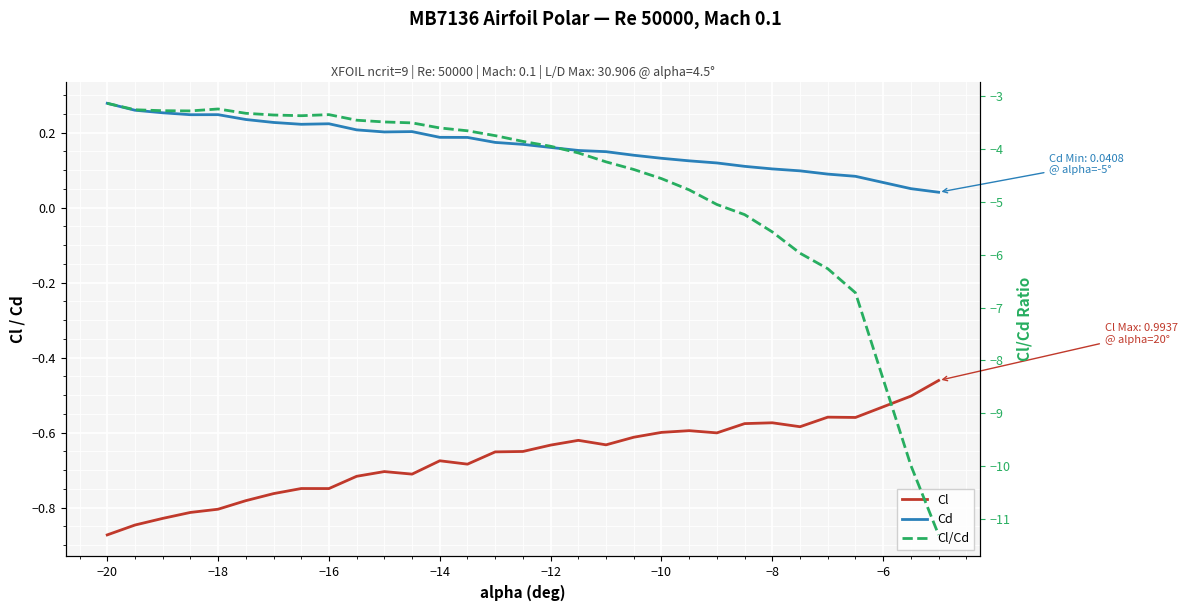

The value of Cl at −10 is -0.2. True or false?

False